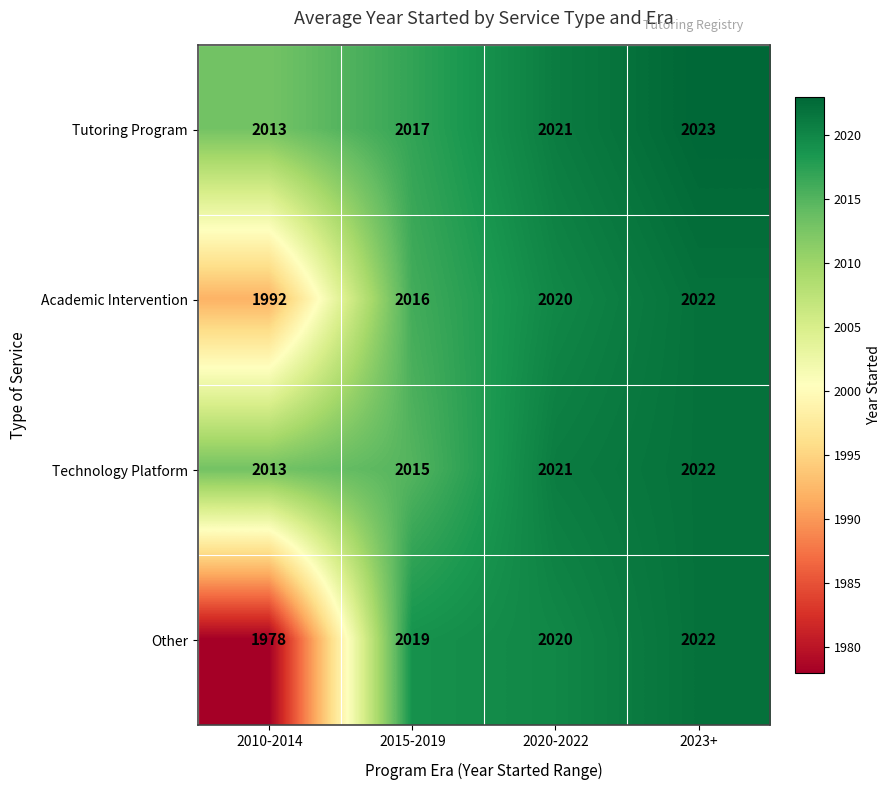

What is the sum of all Academic Intervention values?

8050